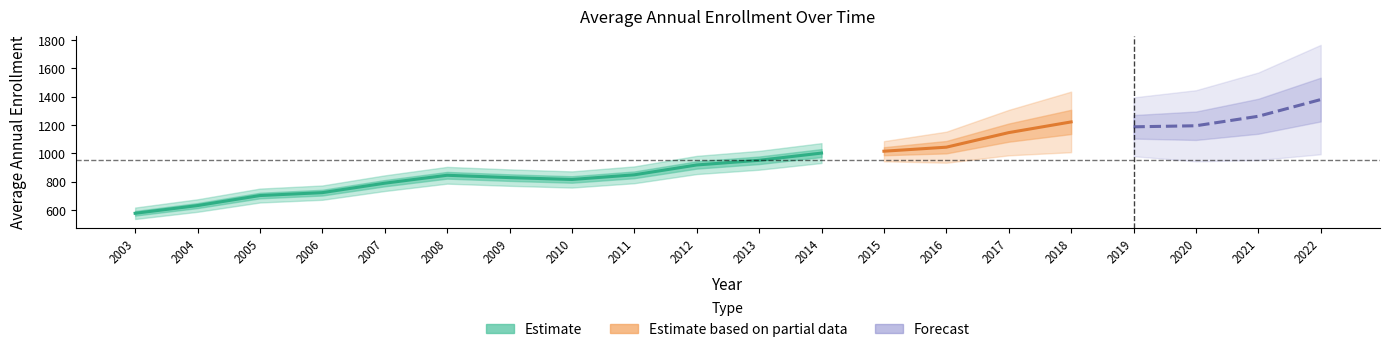

Approximately how many times larger is the value at 2006 compared to 2014?

0.7